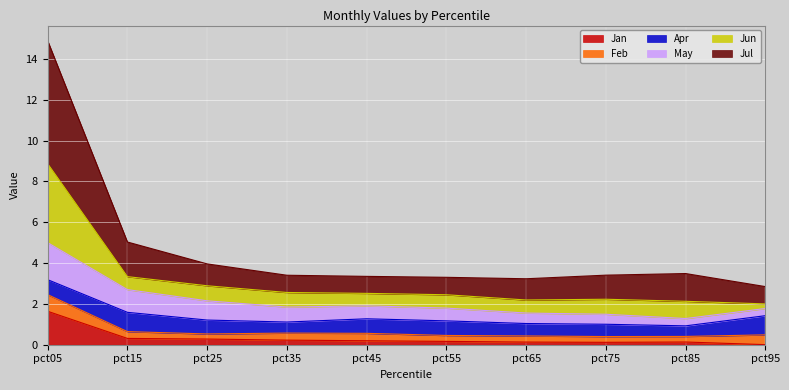

At which category is the sum across all series the highest?

pct05